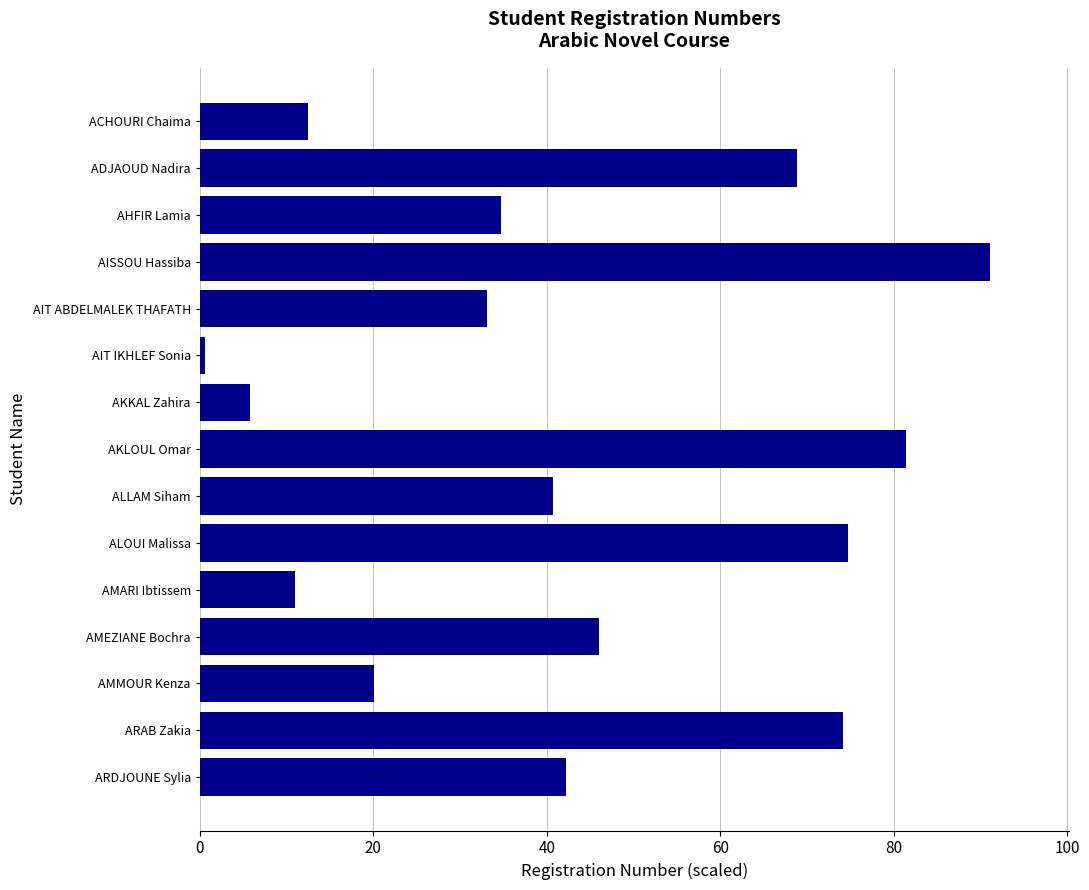

Approximately how many times larger is the value at AMARI Ibtissem compared to AKKAL Zahira?

1.9